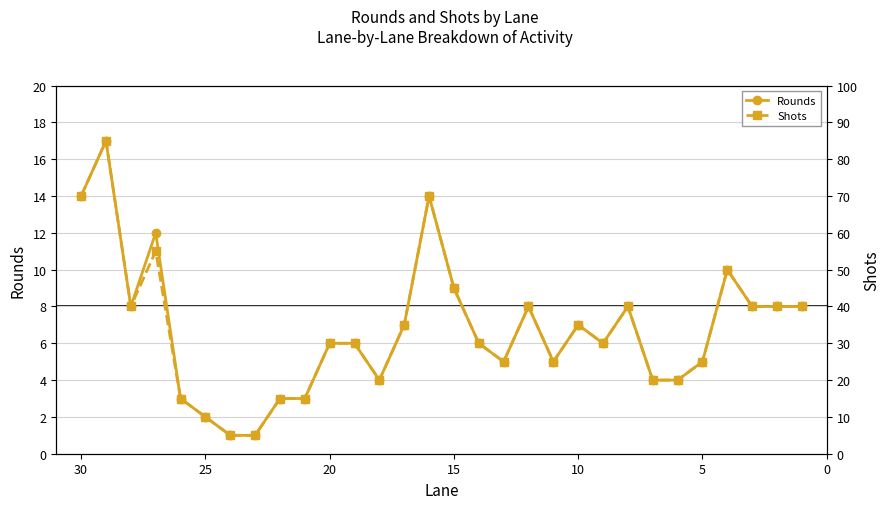

Which series has the largest range (max minus min)?

Shots